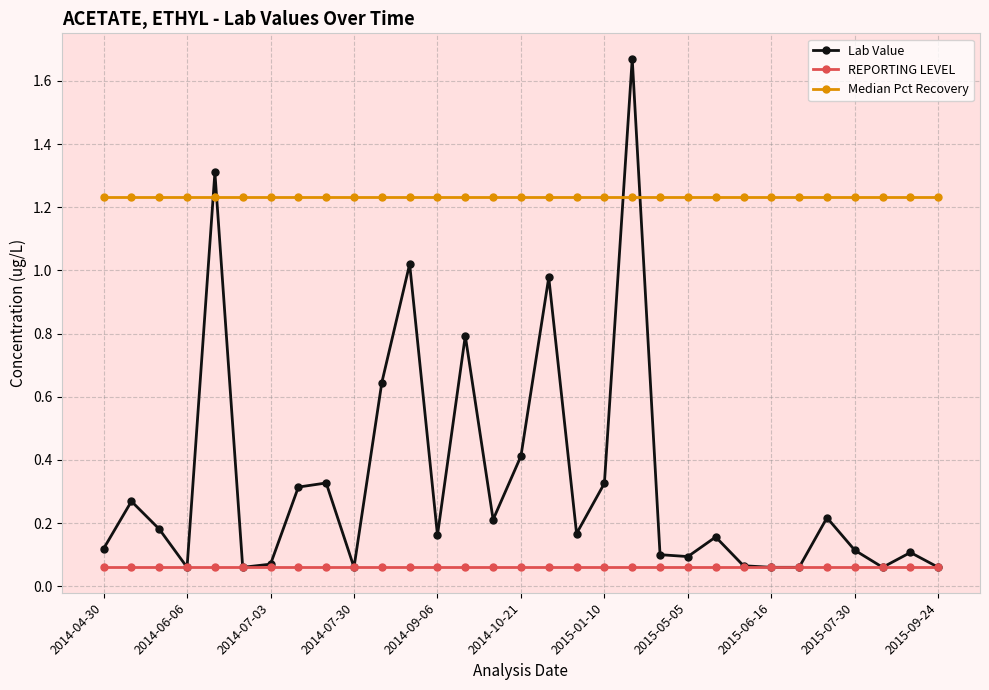

What are all the series names shown in the legend?

Lab Value, REPORTING LEVEL, Median Pct Recovery